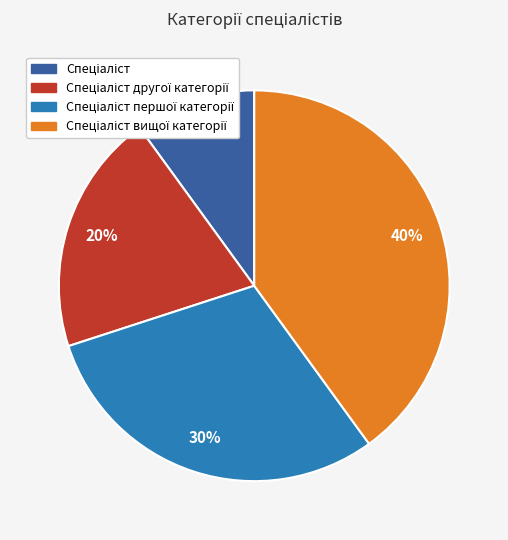

To the nearest percent, what is the difference between the largest and smallest slice percentages?

30%